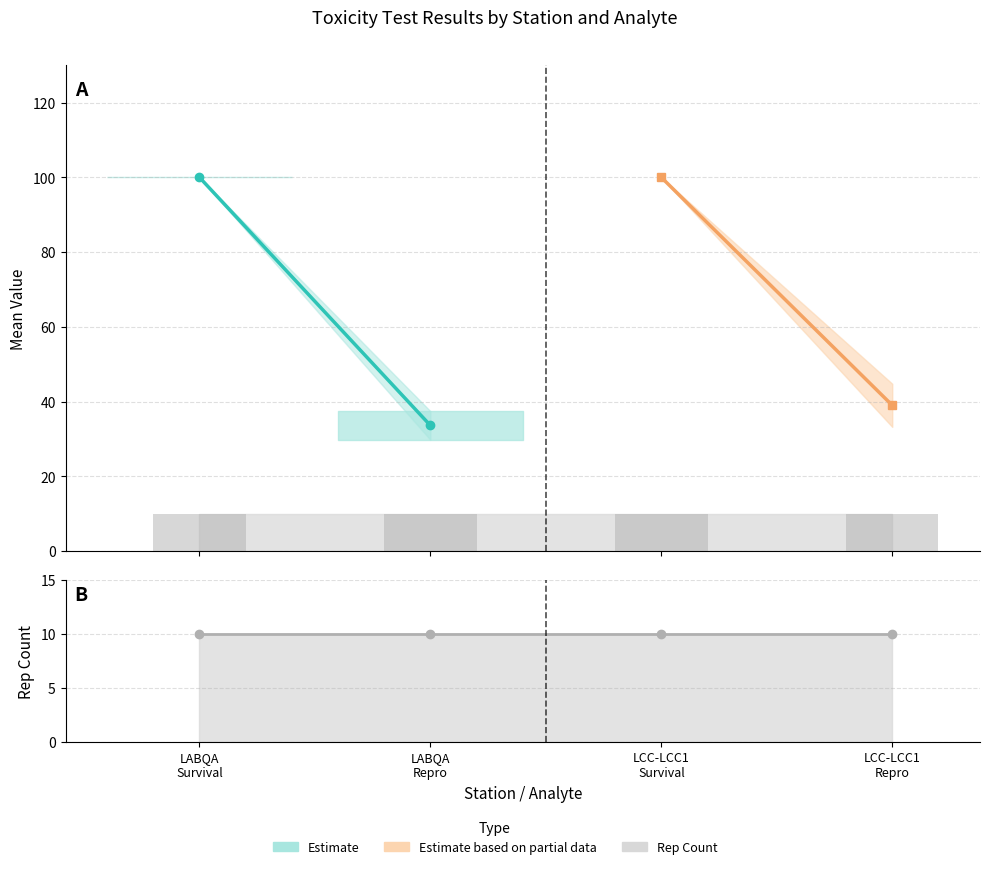

At which label does Mean reach its peak?

LABQA-Survival